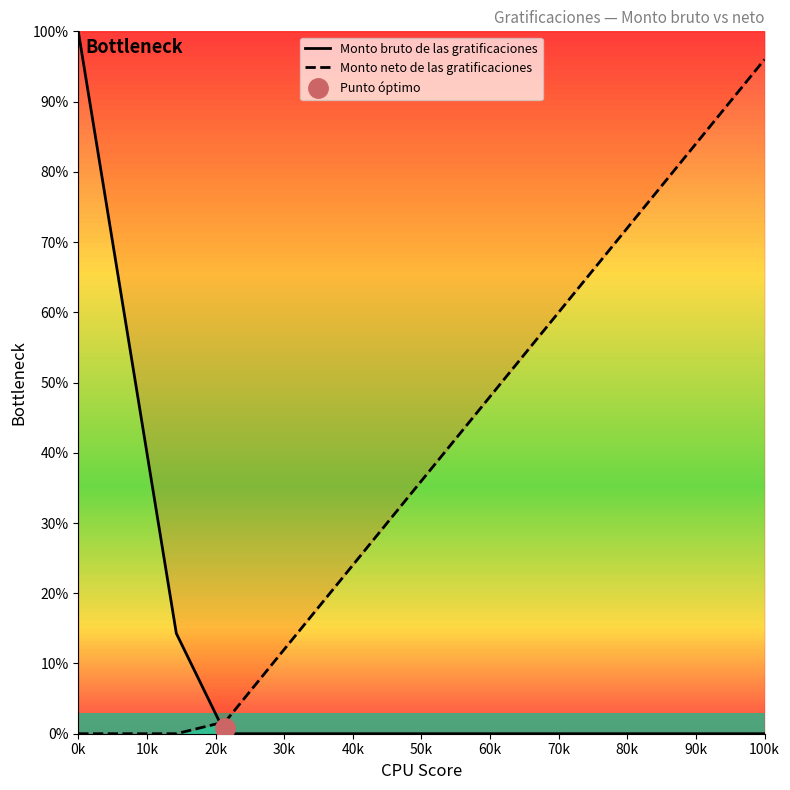

The value of Monto neto de las gratificaciones at 50k is 15.3. True or false?

False